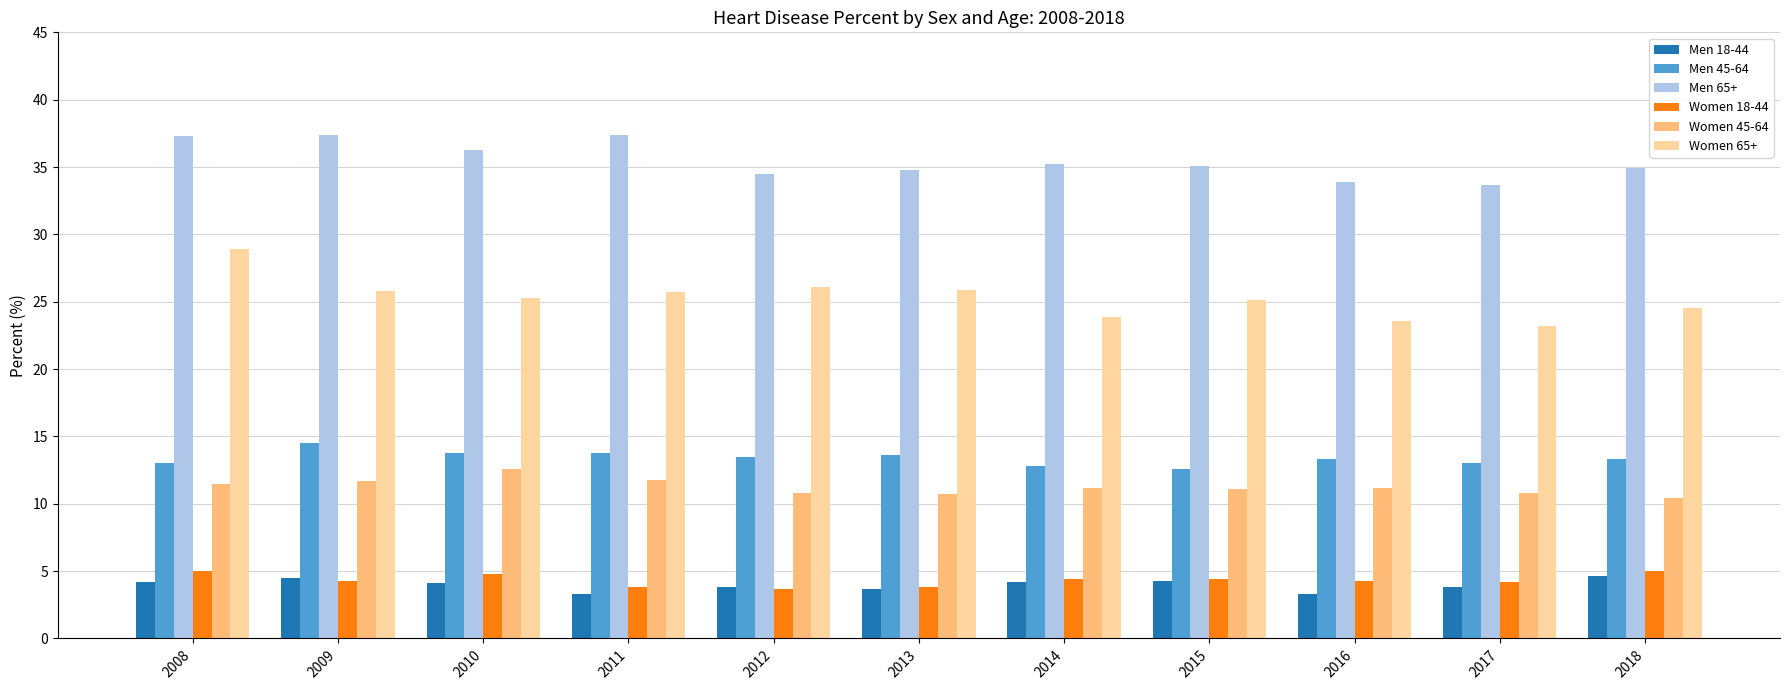

Which series has the largest total across all categories?

Men 65+